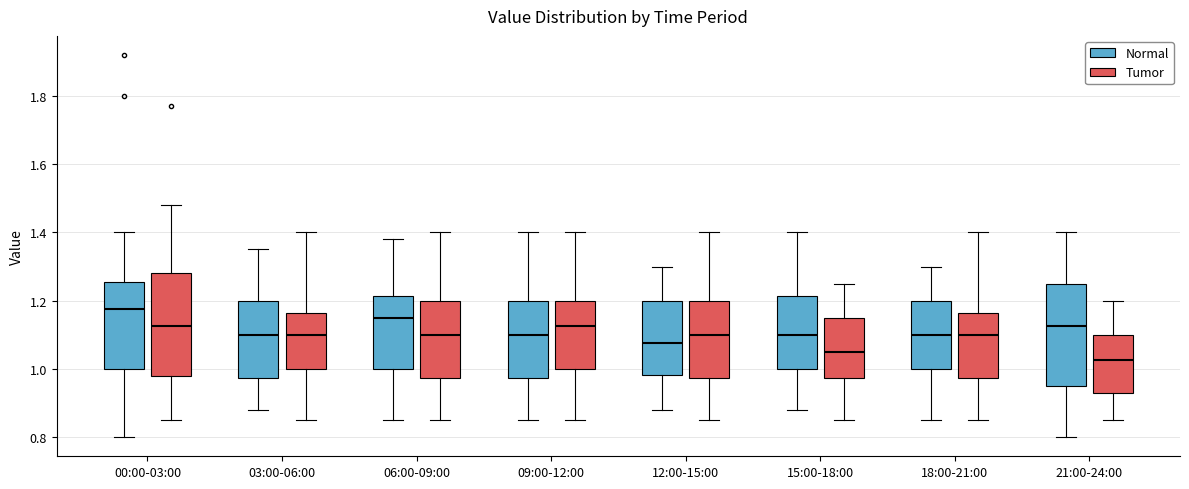

Which box has the highest median line?

00:00-03:00 (Normal)